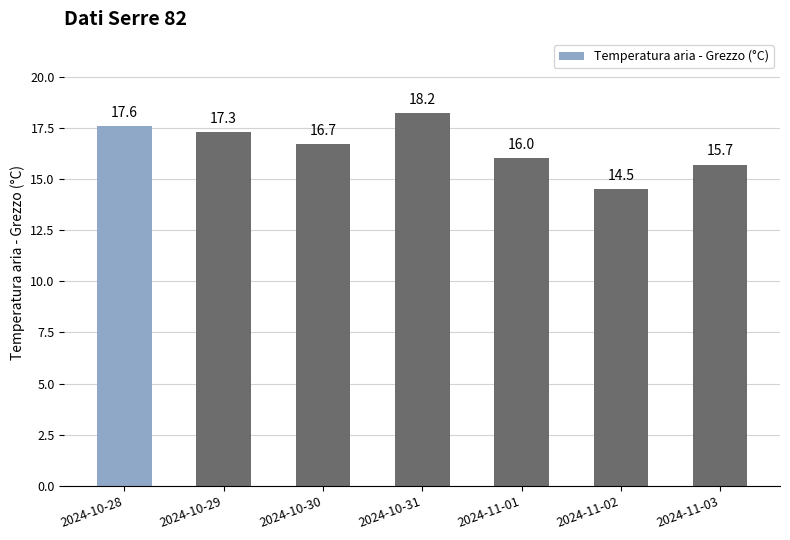

What is the average value?

16.6